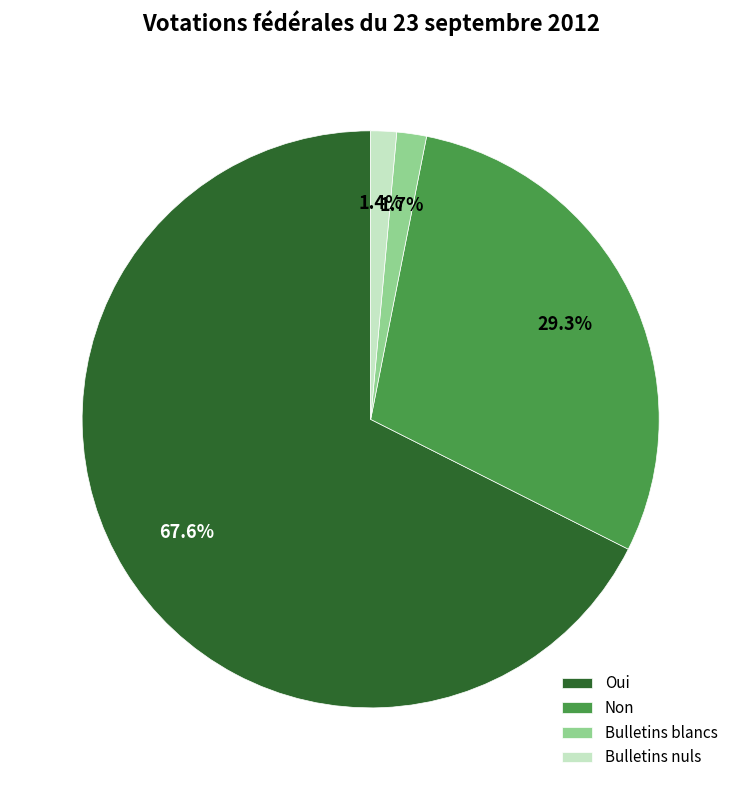

Combined, what portion of the pie is Non and Oui?

96.9%